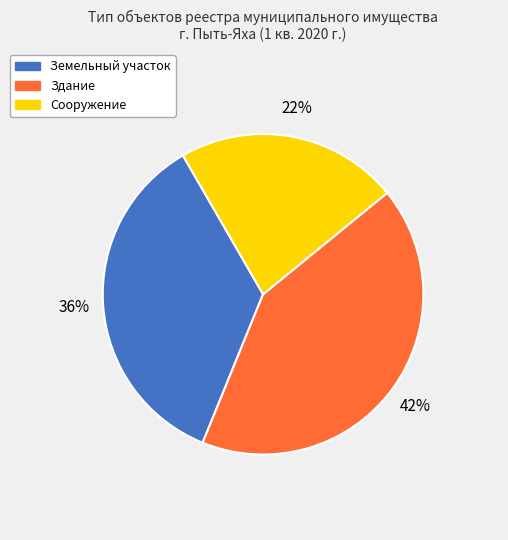

To the nearest percent, what percentage of the pie is Земельный участок?

36%